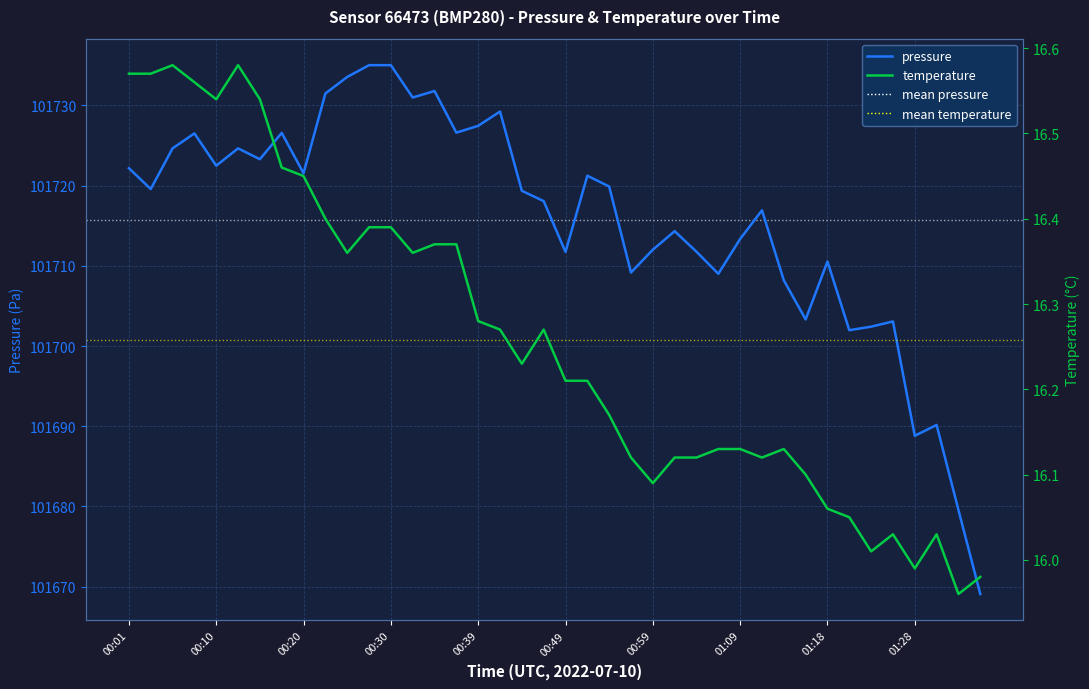

What is the value of the pressure point at the 17th from the left?

101727.4